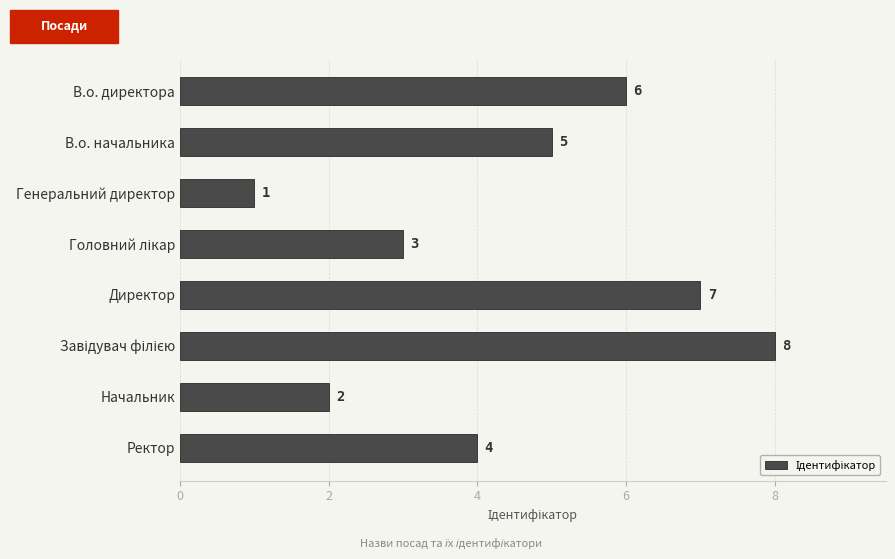

What is the difference between the maximum and minimum values?

7